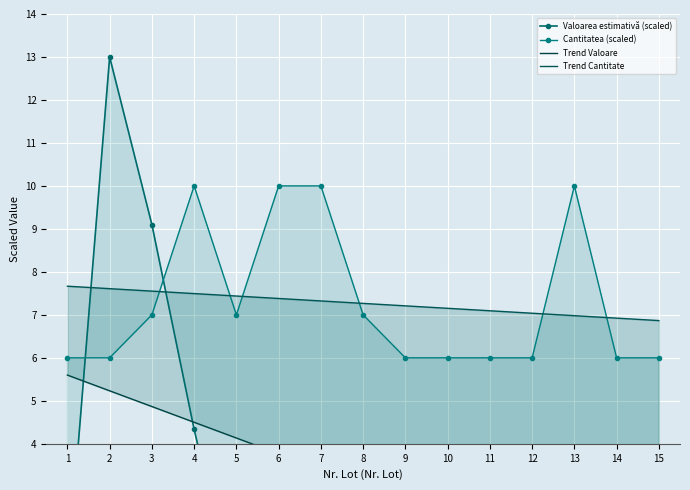

At which category does the chart reach its minimum across all series?

6